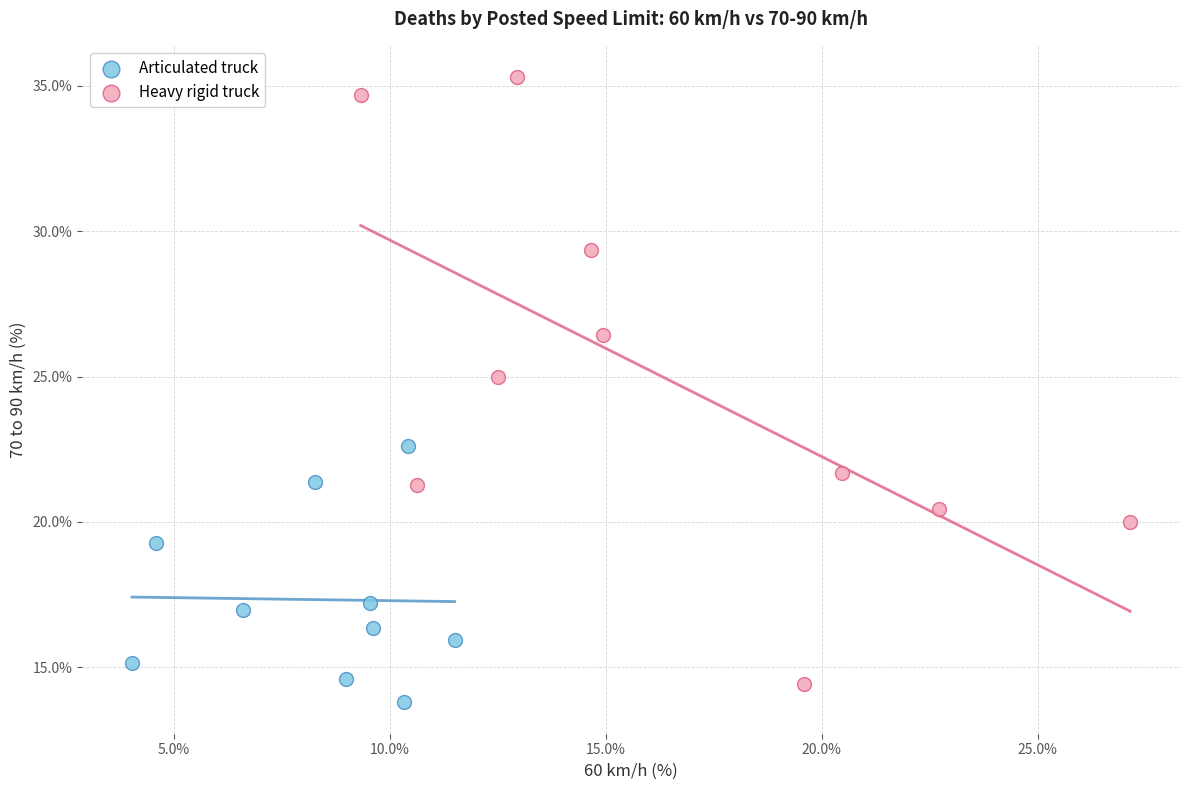

Which series has the widest spread of Y values?

Heavy rigid truck